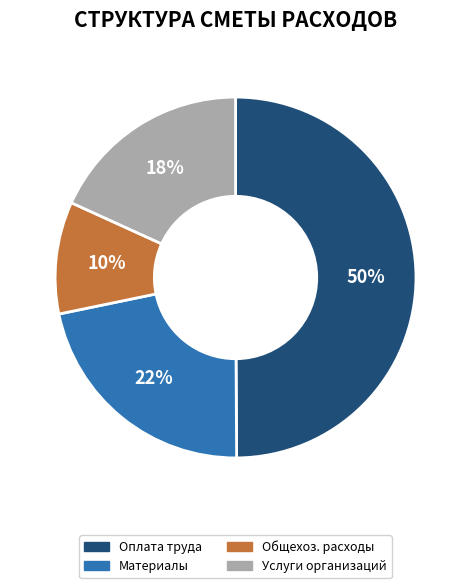

To the nearest percent, what is the difference between the largest and smallest slice percentages?

40%